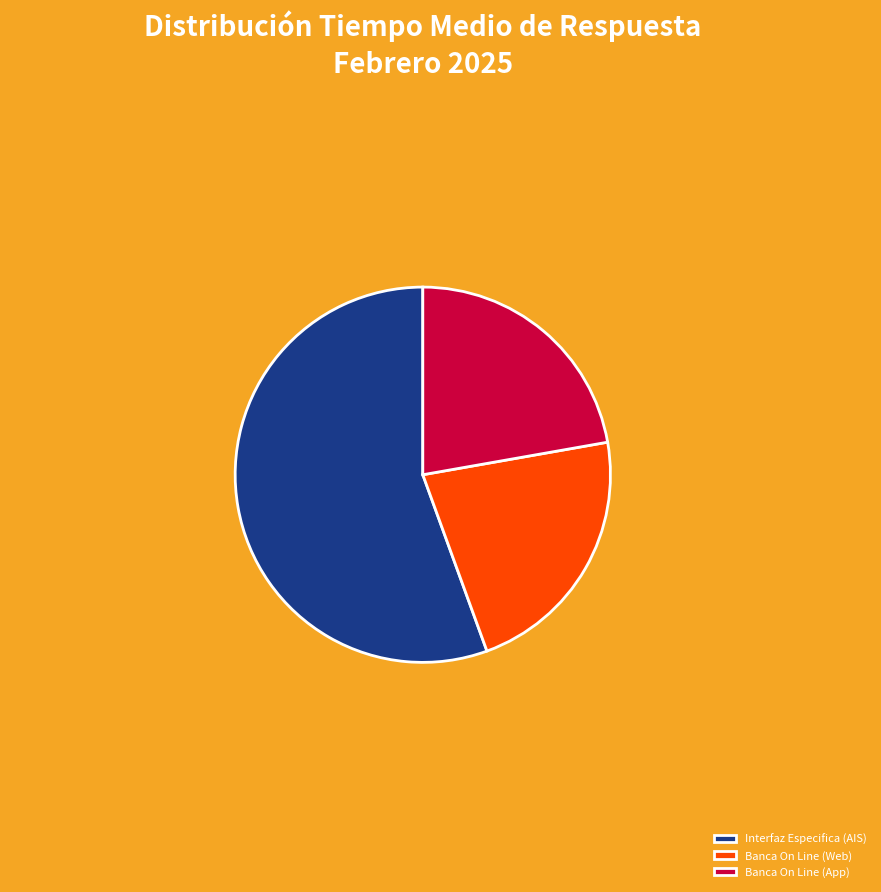

The Banca On Line (App) slice represents 22% of the pie. True or false?

True